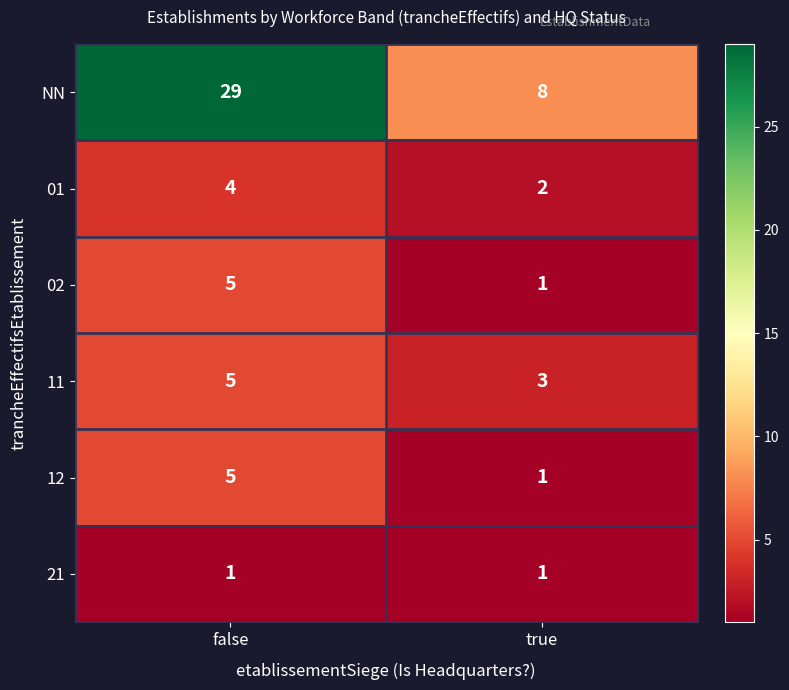

Rank the categories by 11 value from lowest to highest.

true, false